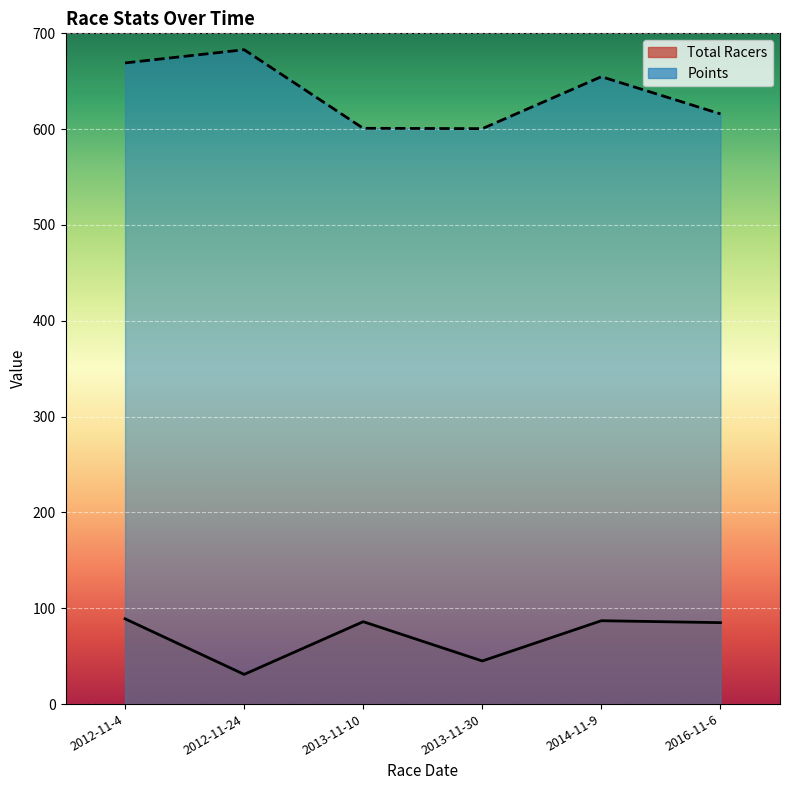

At which category does Points reach its first local valley?

2013-11-30